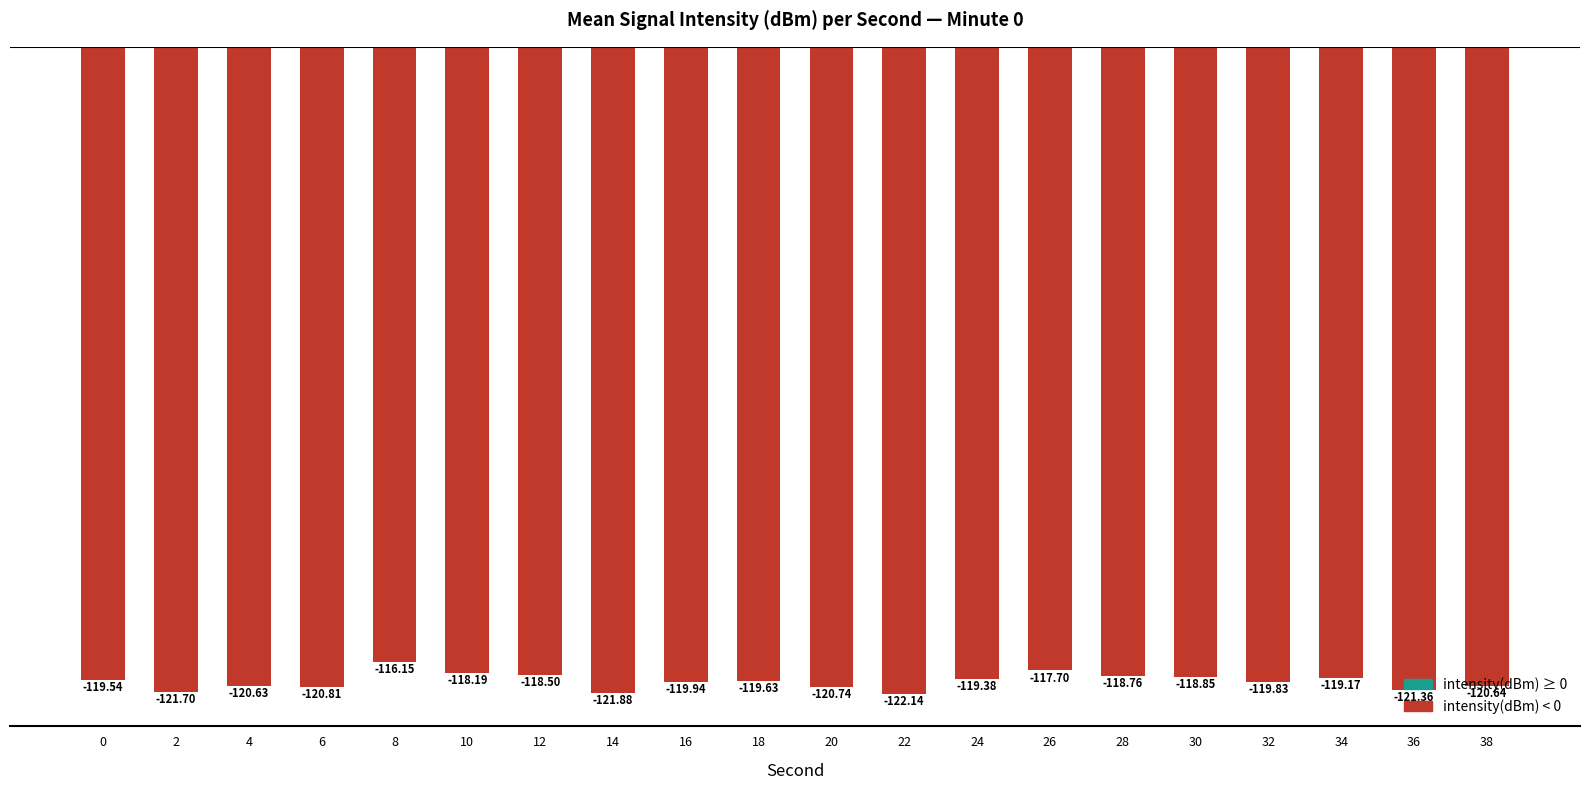

At which label does the data first exceed -119?

8